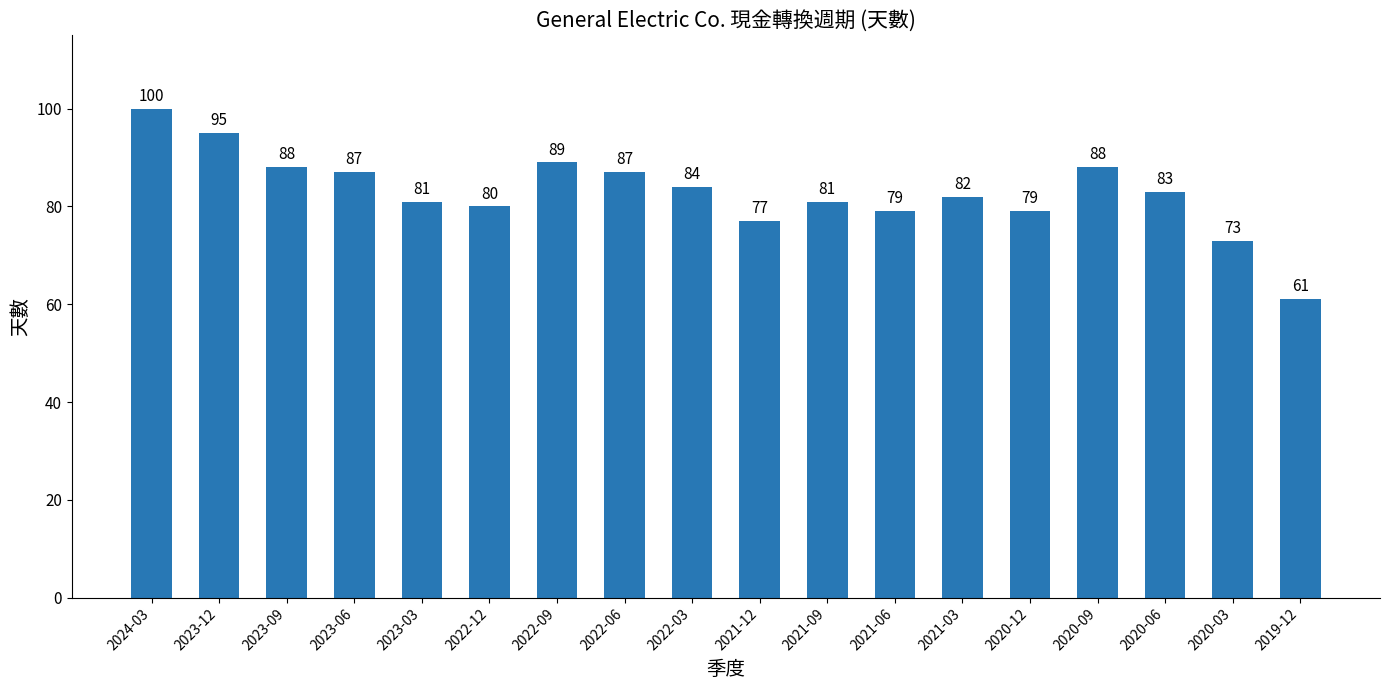

What is the change in value from 2022-12 to 2019-12?

-19